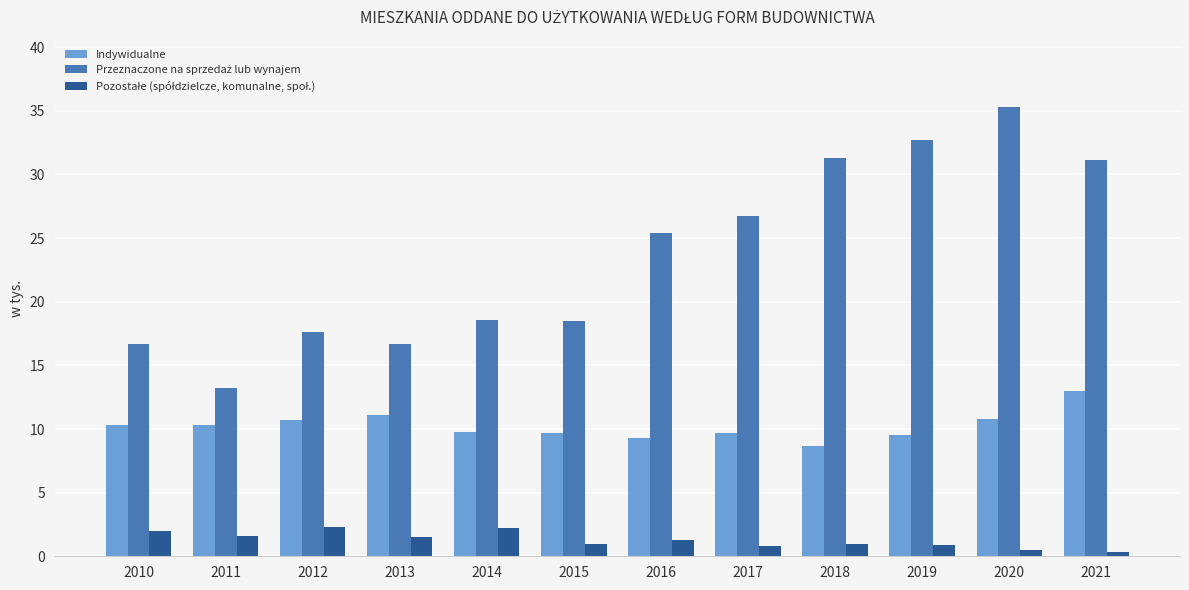

What is the value of the Indywidualne bar at the 3rd from the left?

10.7